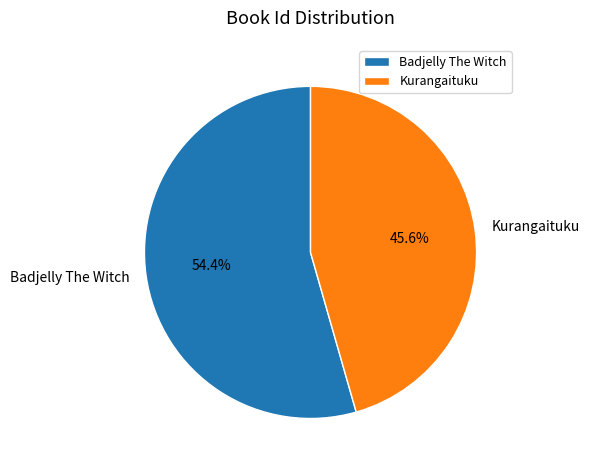

To the nearest percent, what is the combined percentage of Kurangaituku and Badjelly The Witch?

100%